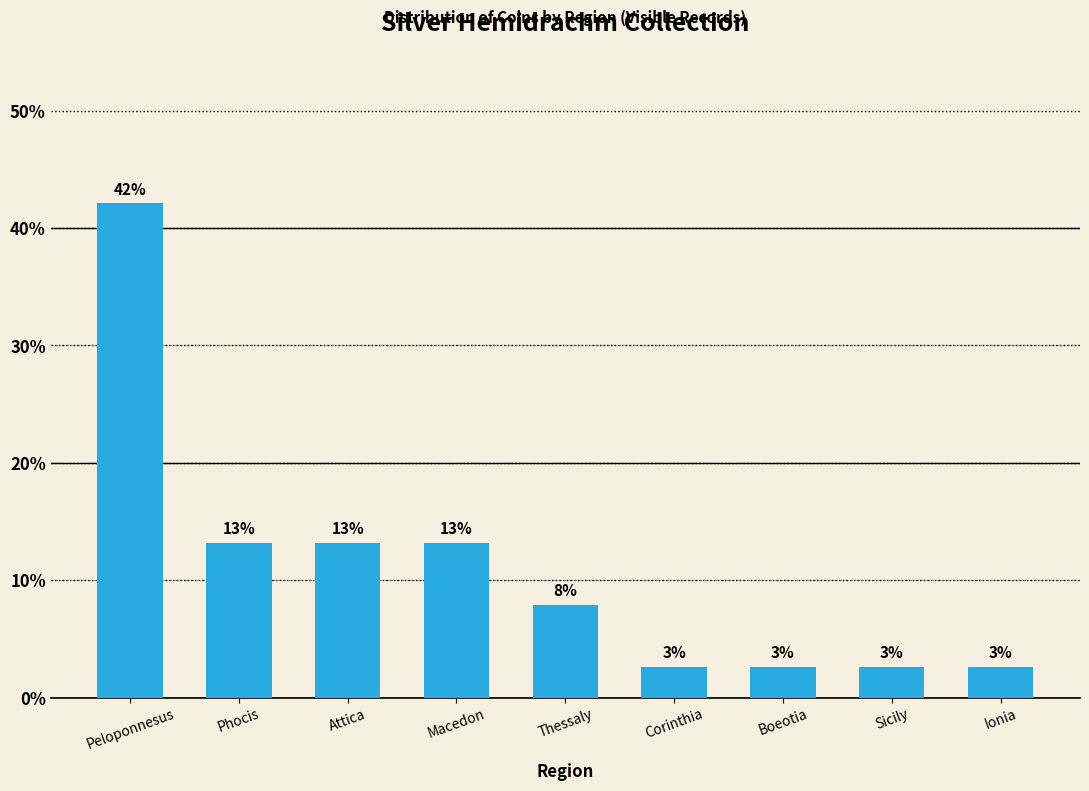

True or false: the data shows 2.6 at Boeotia.

True